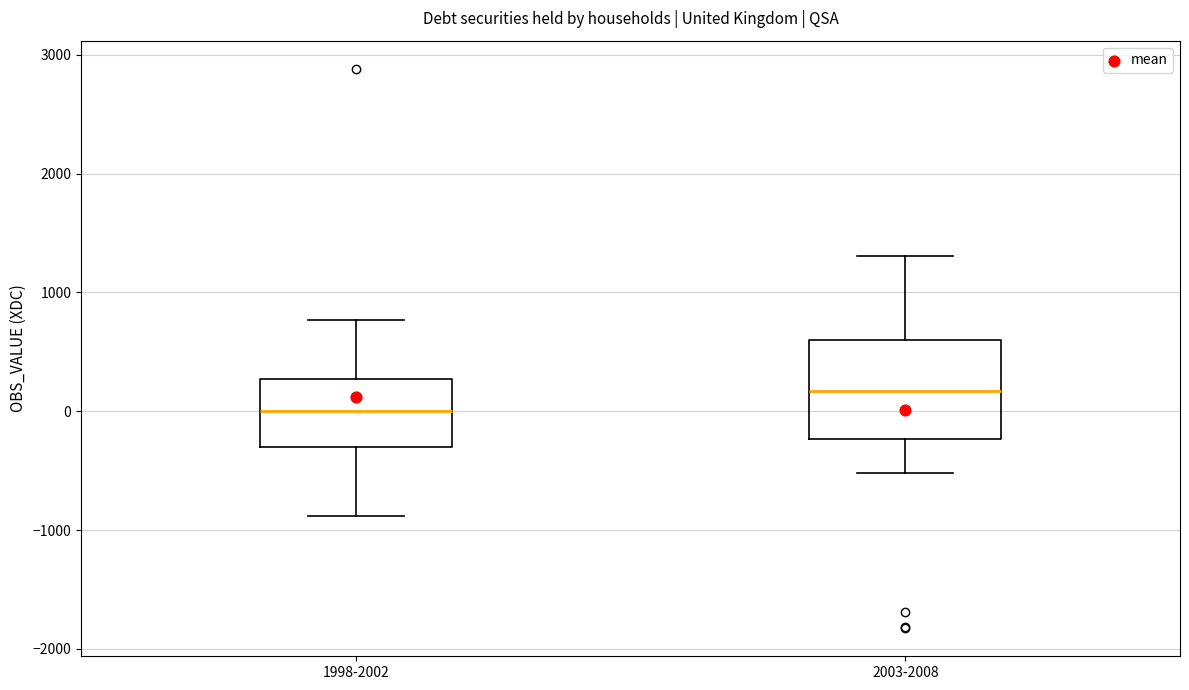

Which box's median line is the lowest?

1998-2002